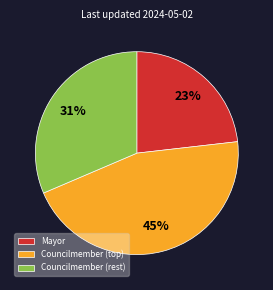

How many segments does this pie chart have?

3